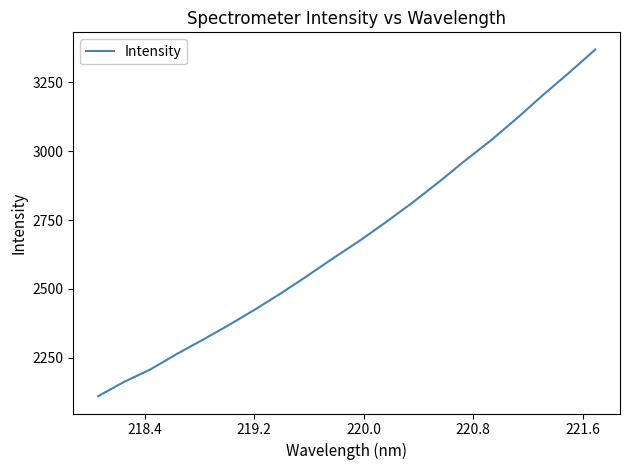

What is the difference between the maximum and minimum values?

1256.9